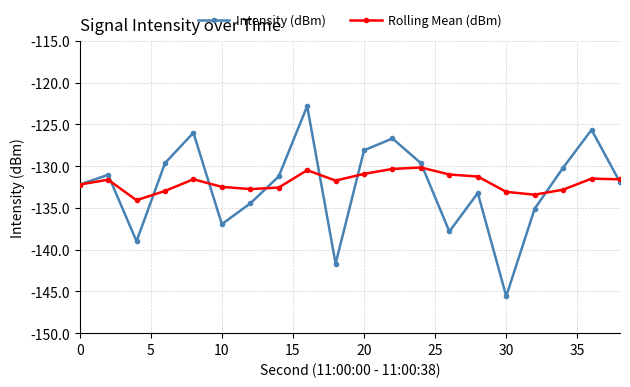

Which series has the largest range (max minus min)?

Intensity (dBm)